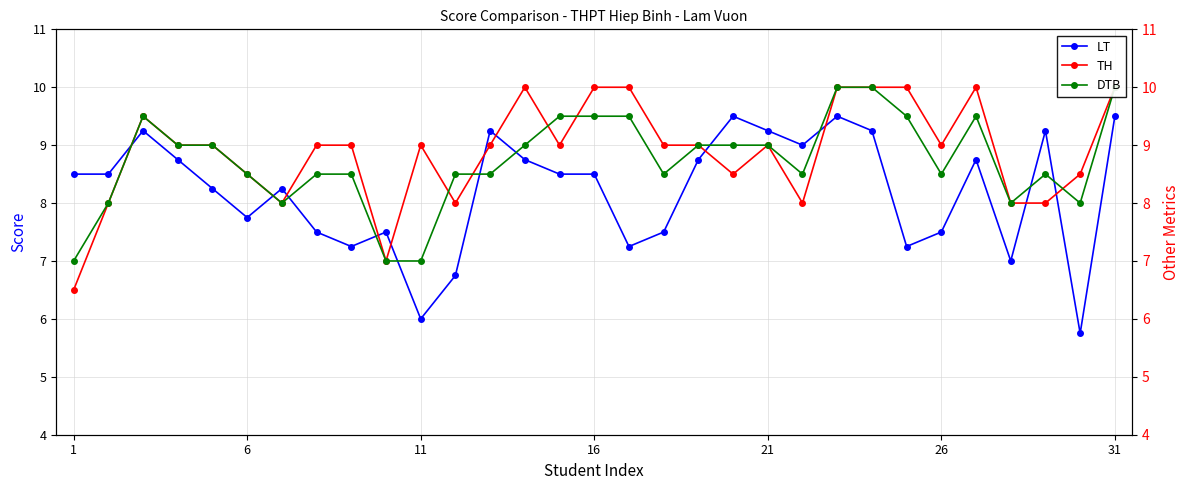

True or false: LT has more than 0 interior local peaks.

True